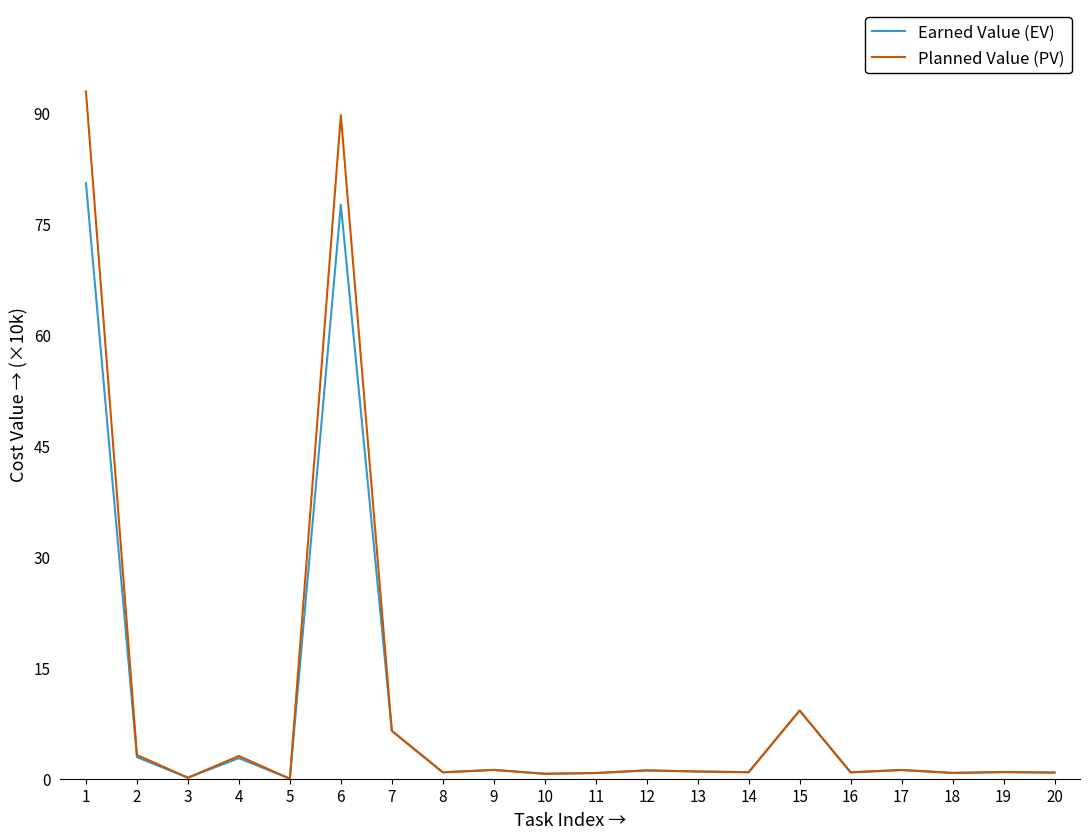

Rank the series by their maximum value, from highest to lowest.

Planned Value (PV), Earned Value (EV)